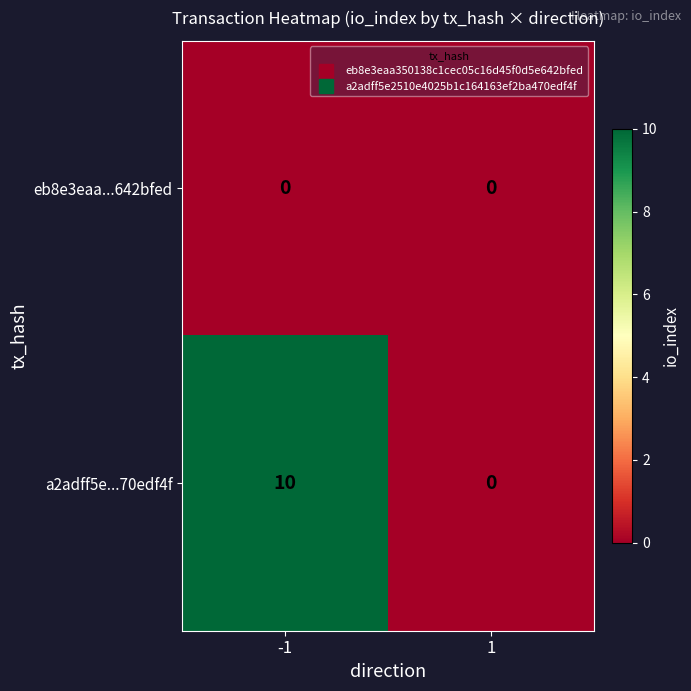

Which series changed the most between -1 and 1?

a2adff5e...70edf4f